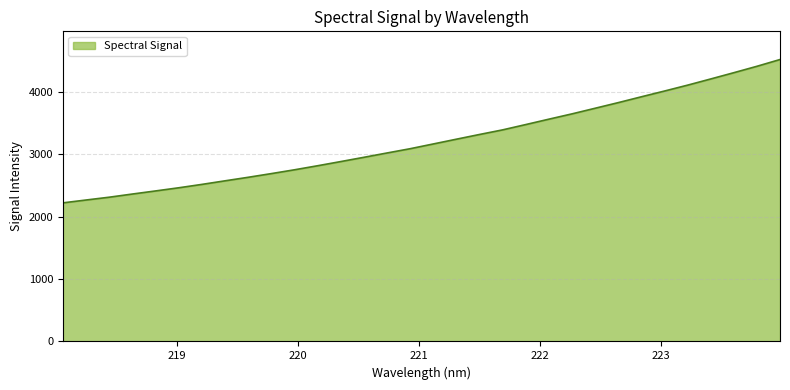

What is the difference between the maximum and minimum values?

2295.5